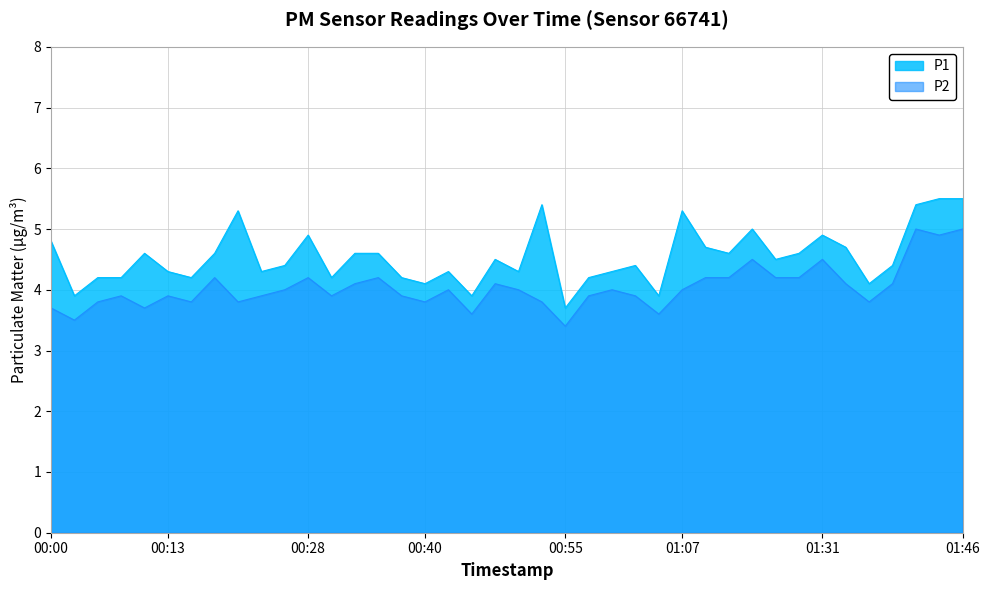

What position from the right is 01:00?

16